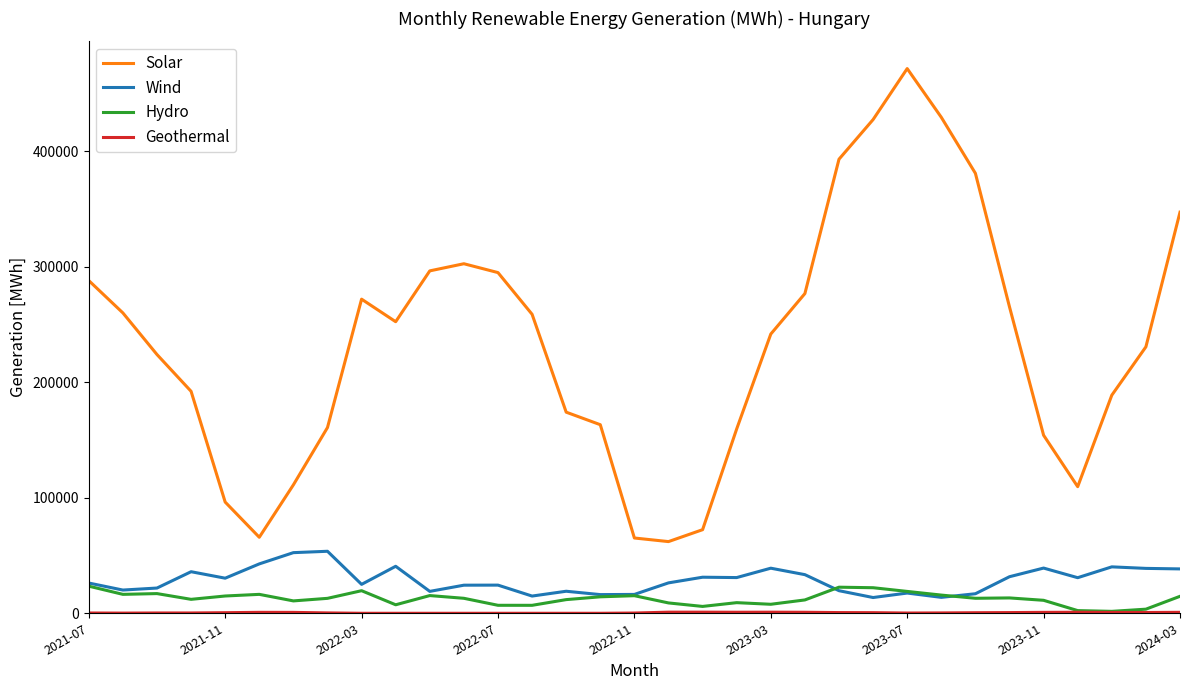

Which series has the largest total across all categories?

Solar